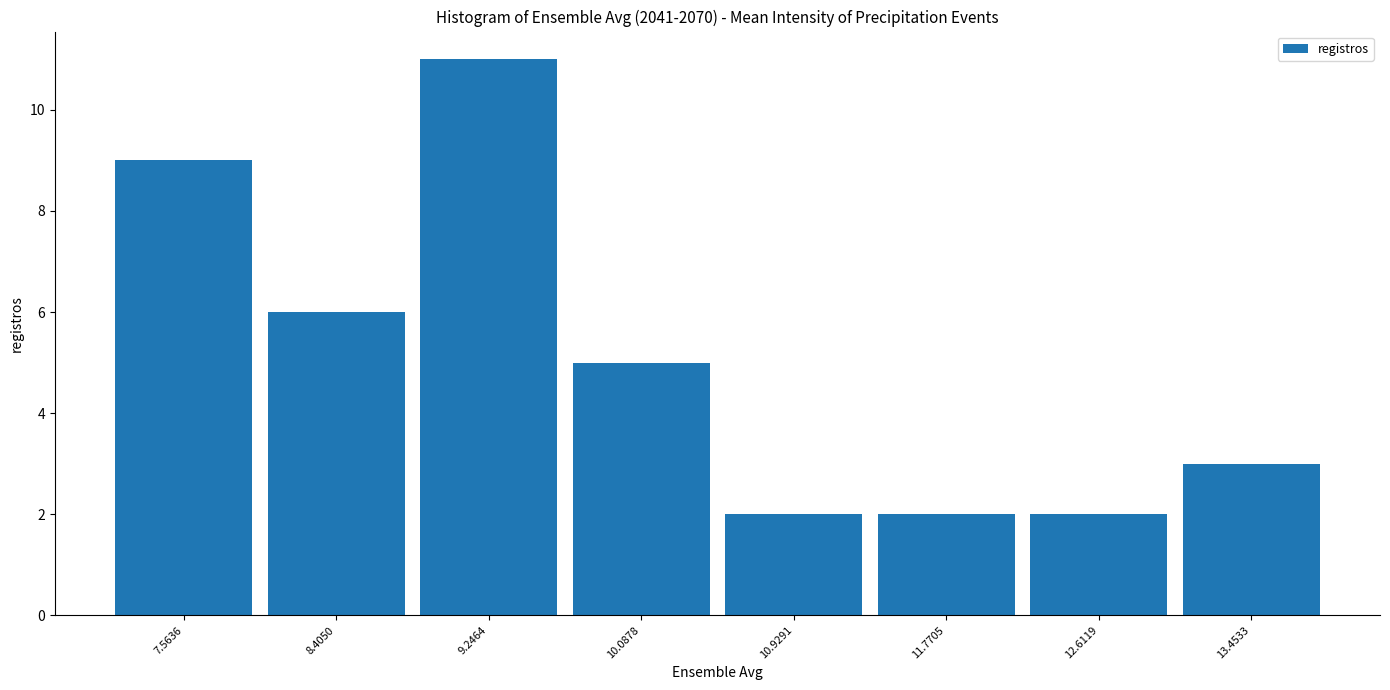

Which range on the x-axis has the tallest bar?

8.8 to 9.7